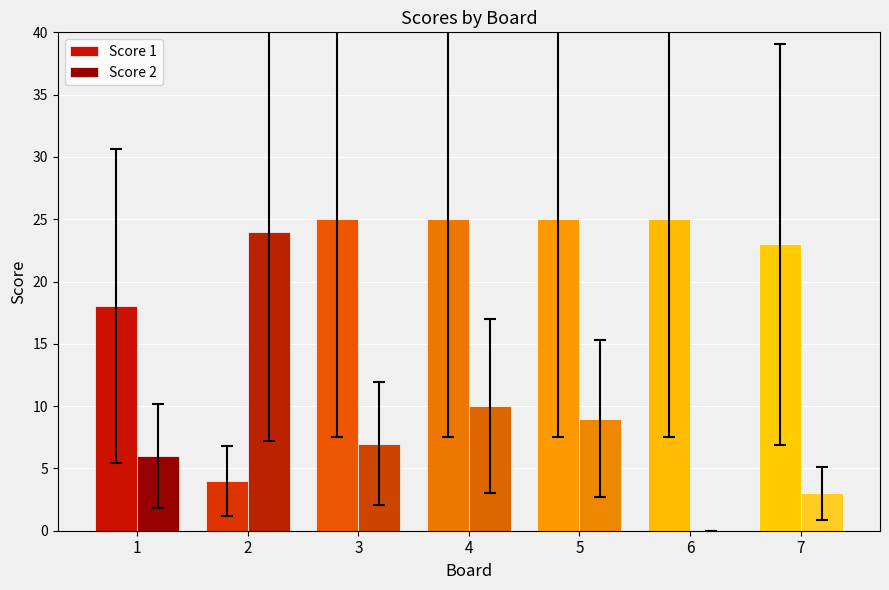

What is the difference between the maximum and second lowest values in the Score 1 series?

7